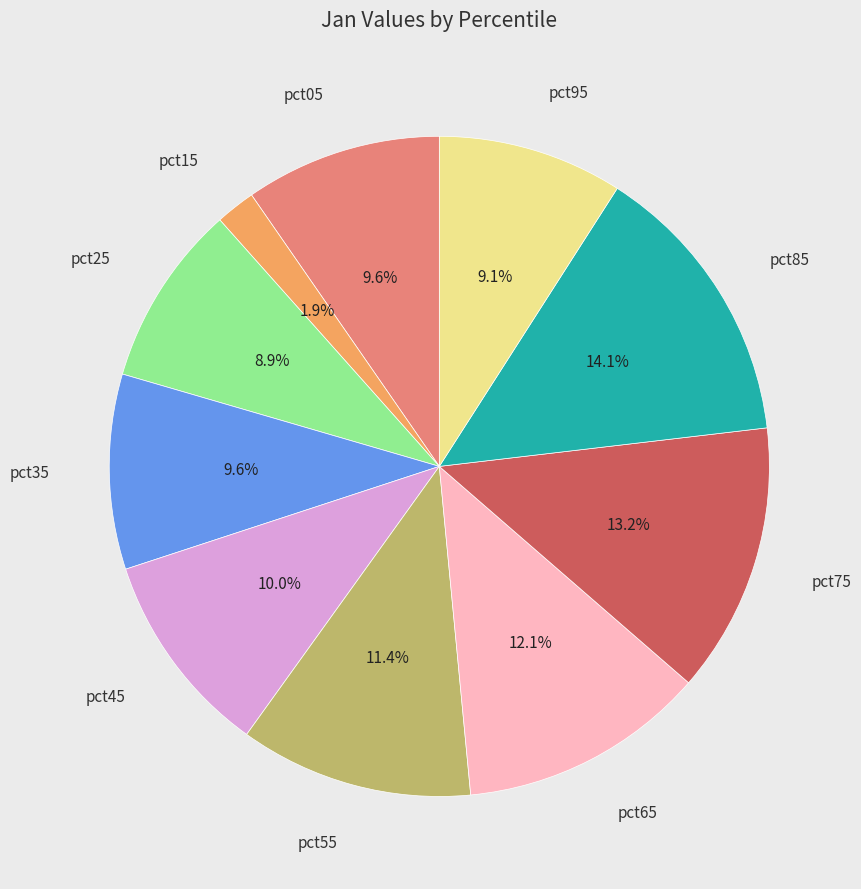

Is there any slice that represents more than half of the pie?

No